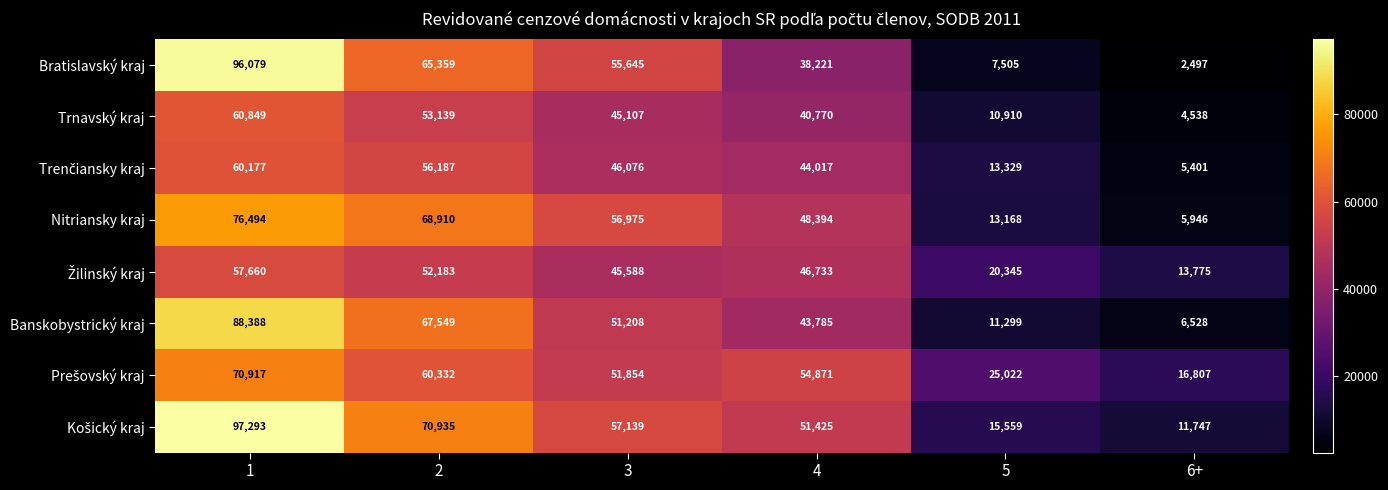

How many data points does each series have?

6